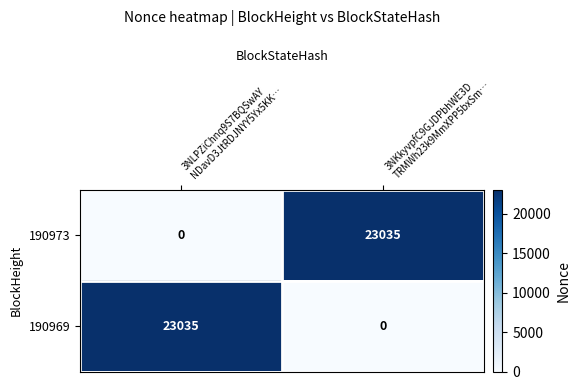

Reading right to left, extract all data points from this chart.

190973: 23035	0
190969: 0	23035